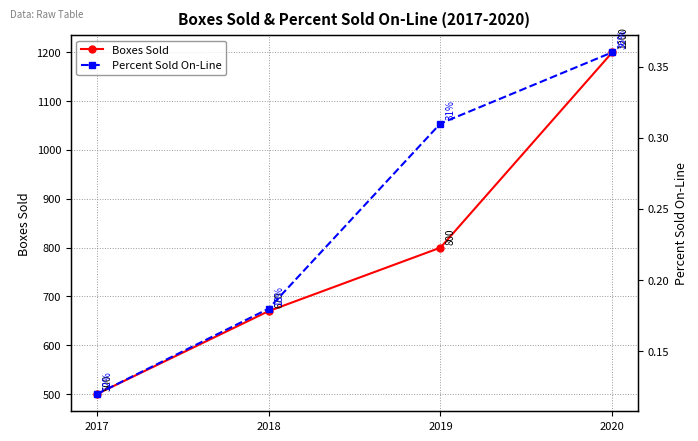

What is the value of the Percent Sold On-Line point at the 1st from the left?

0.1